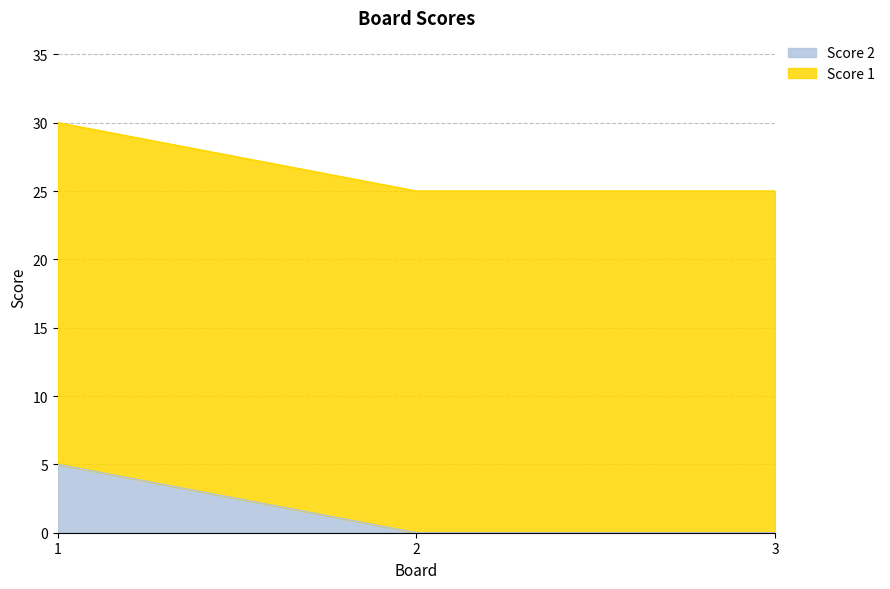

What is the change in value from 1 to 3?

-5